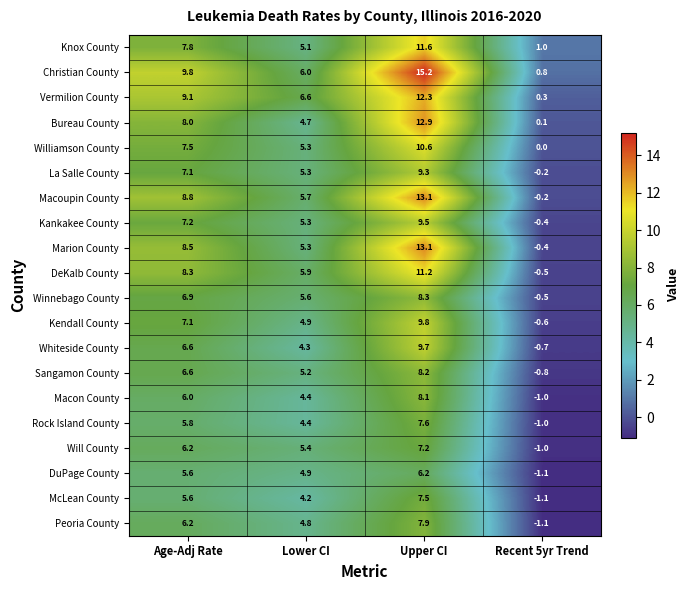

List the labels in order of Whiteside County value, largest first.

Upper CI, Age-Adj Rate, Lower CI, Recent 5yr Trend